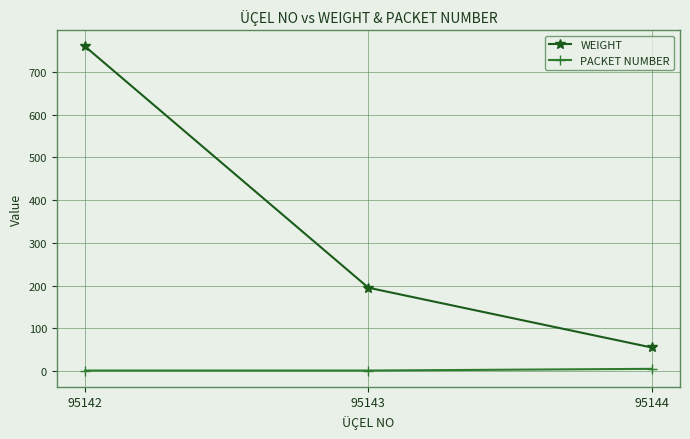

What is the total value across all series at 95142?

761